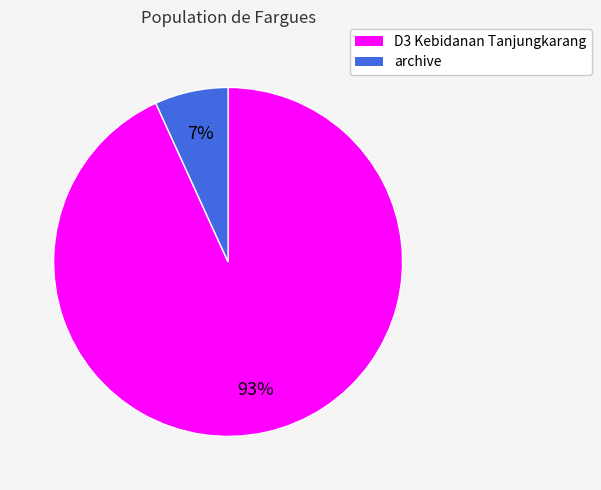

Which category has the biggest portion of the pie?

D3 Kebidanan Tanjungkarang